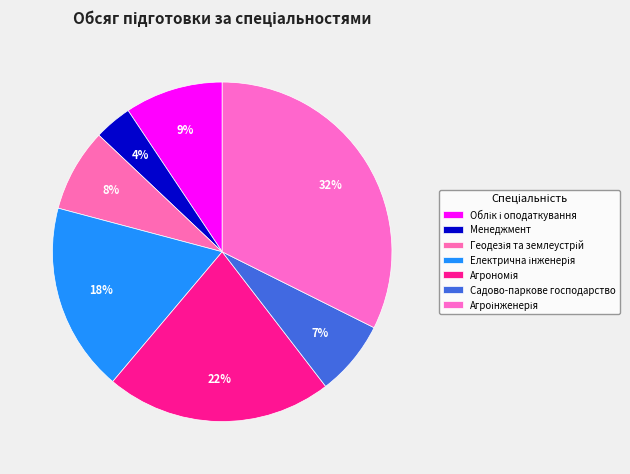

Which category has the biggest portion of the pie?

Агроінженерія